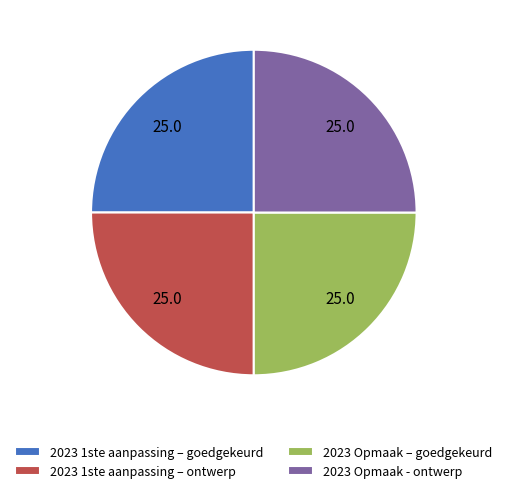

The 2023 1ste aanpassing – goedgekeurd slice represents 25% of the pie. True or false?

True